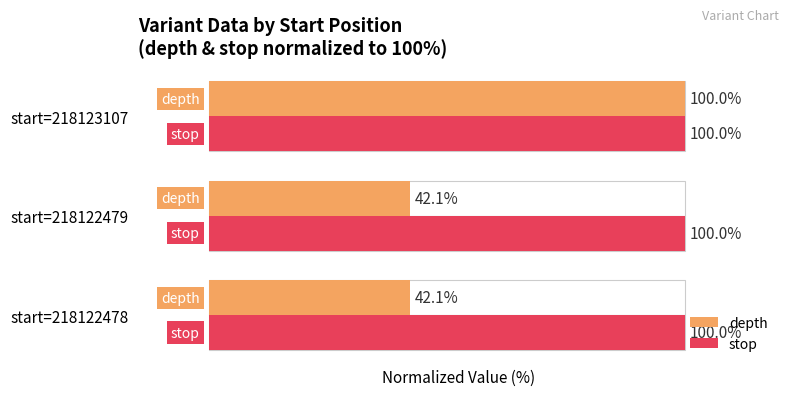

What is the spread (max minus min) of values at start=218122478?

57.9